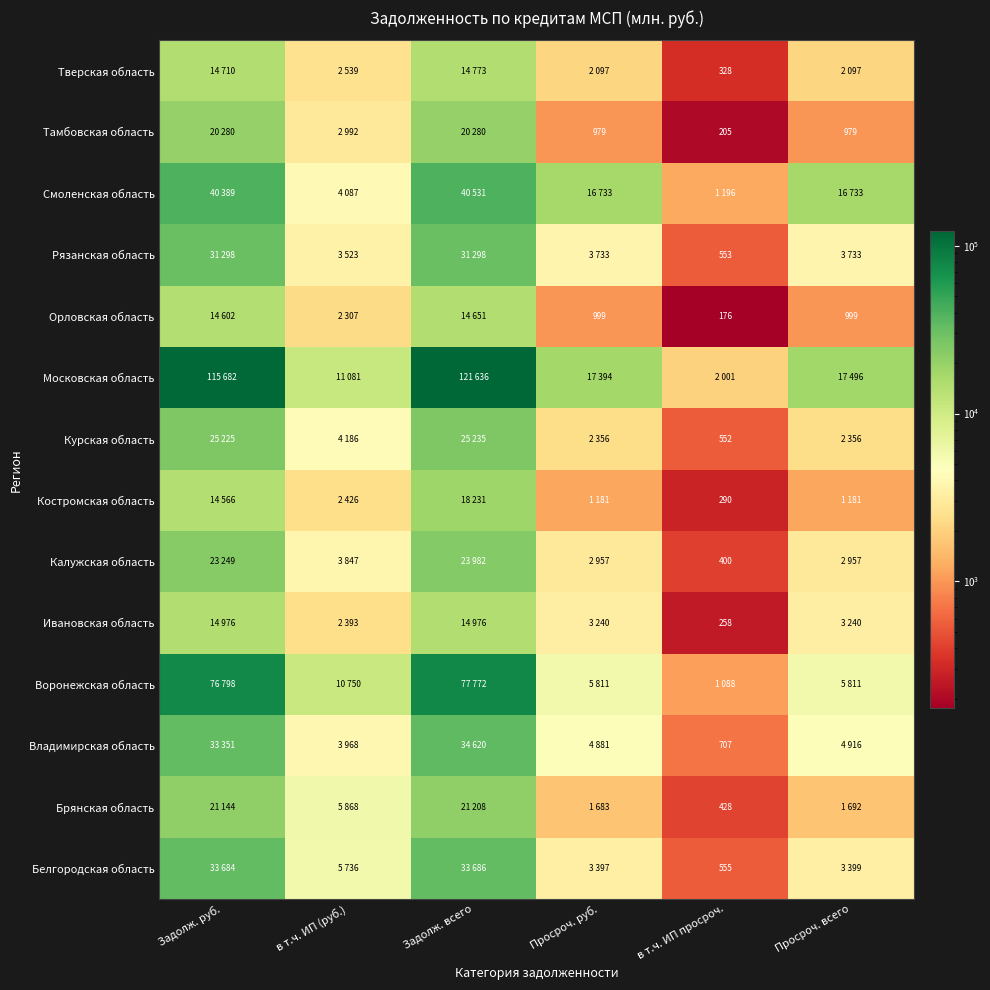

Which category has the highest value across all series?

Задолж. всего